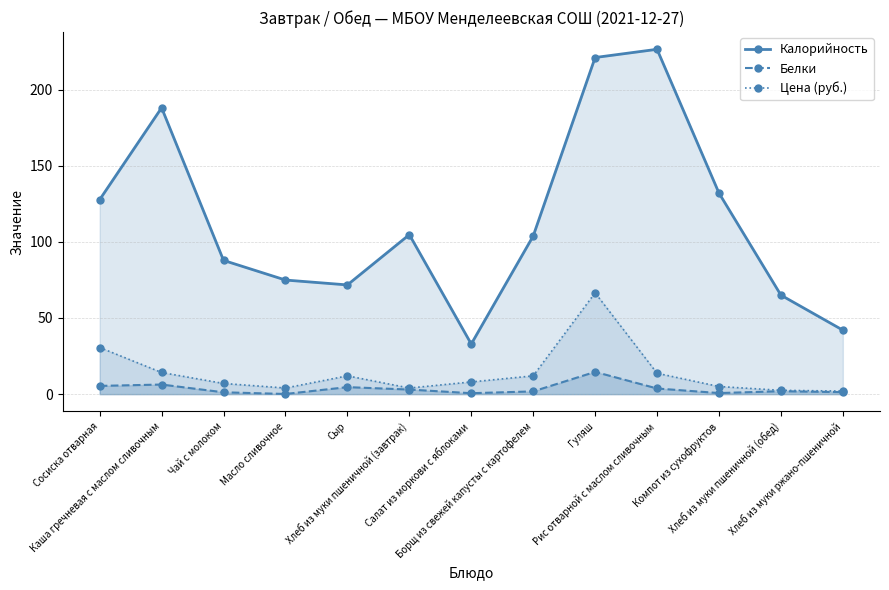

Which series has the largest range (max minus min)?

Калорийность